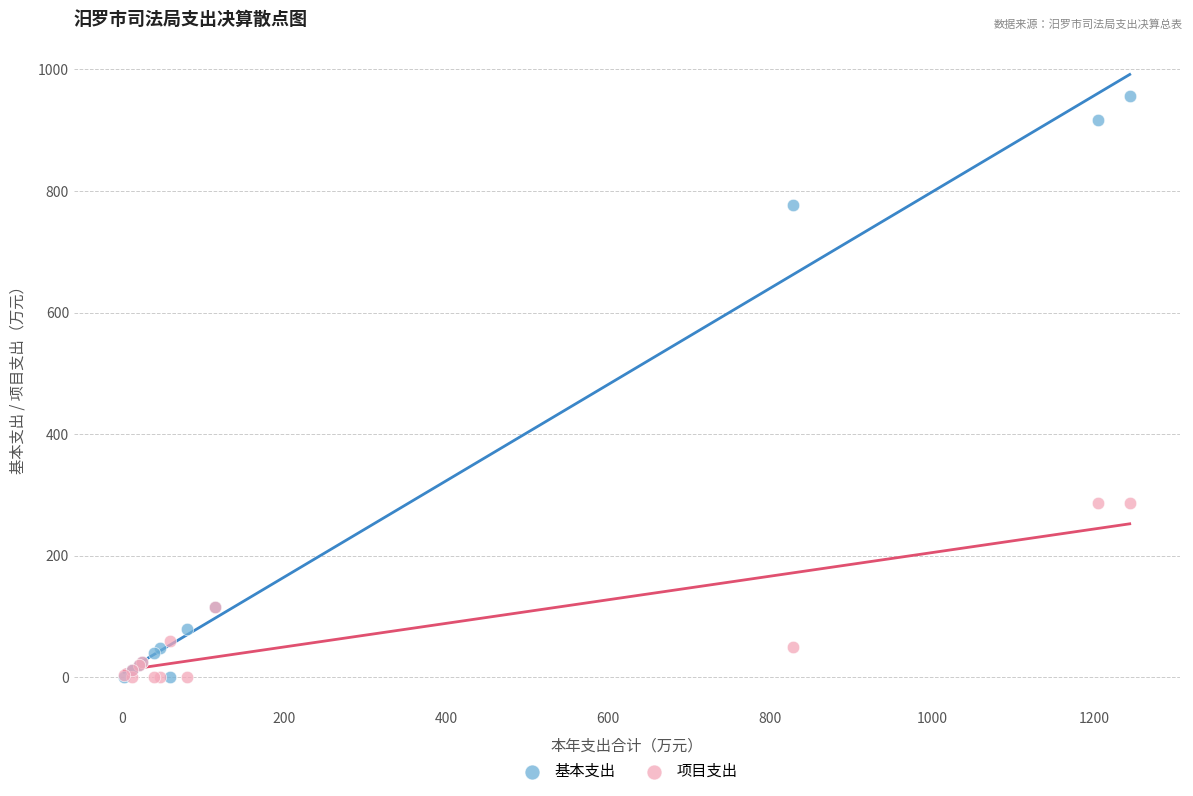

Which series has the largest Y range (max minus min)?

基本支出